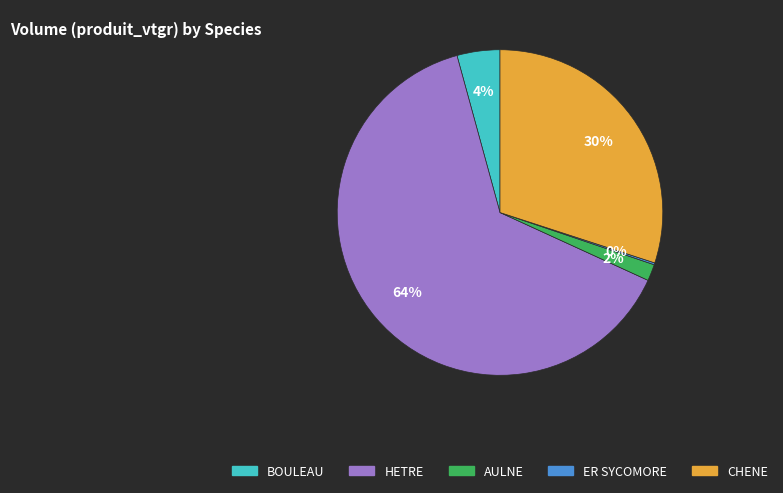

Approximately how many times larger is the value at HETRE compared to CHENE?

2.1